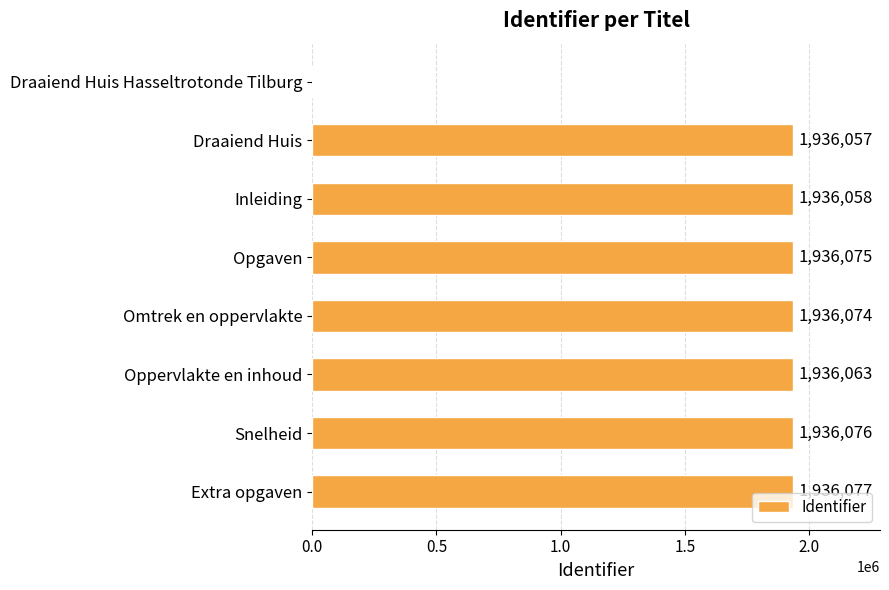

What is the sum of the values at Inleiding and Extra opgaven?

3872135